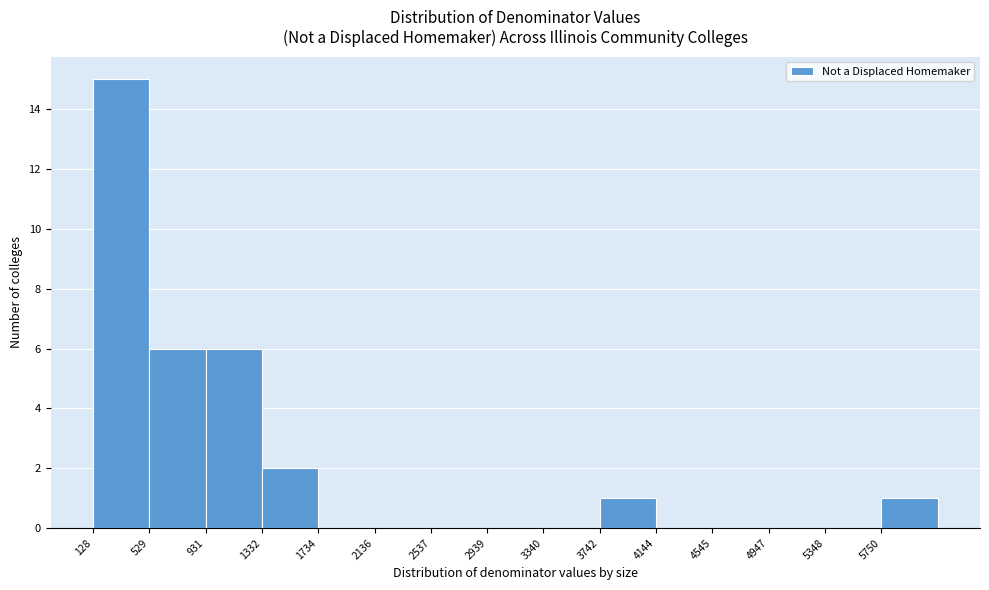

Reading left to right, transcribe this chart: for each bar, give the range it covers on the x-axis and its height. Neither the bar edges nor the heights are printed on the chart, so give them approximately, as read against the axes.

150 to 550: 15
550 to 950: 6
950 to 1350: 6
1350 to 1750: 2
1750 to 2150: 0
2150 to 2550: 0
2550 to 2950: 0
2950 to 3350: 0
3350 to 3750: 0
3750 to 4150: 1
4150 to 4550: 0
4550 to 4950: 0
4950 to 5350: 0
5350 to 5750: 0
5750 to 6150: 1